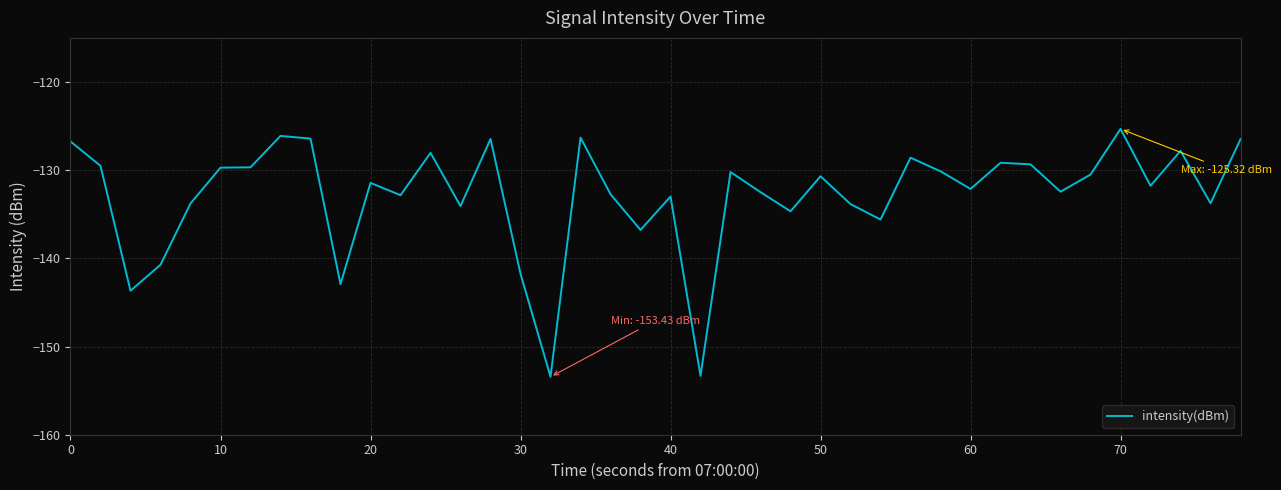

What is the difference between the maximum and minimum values?

28.1